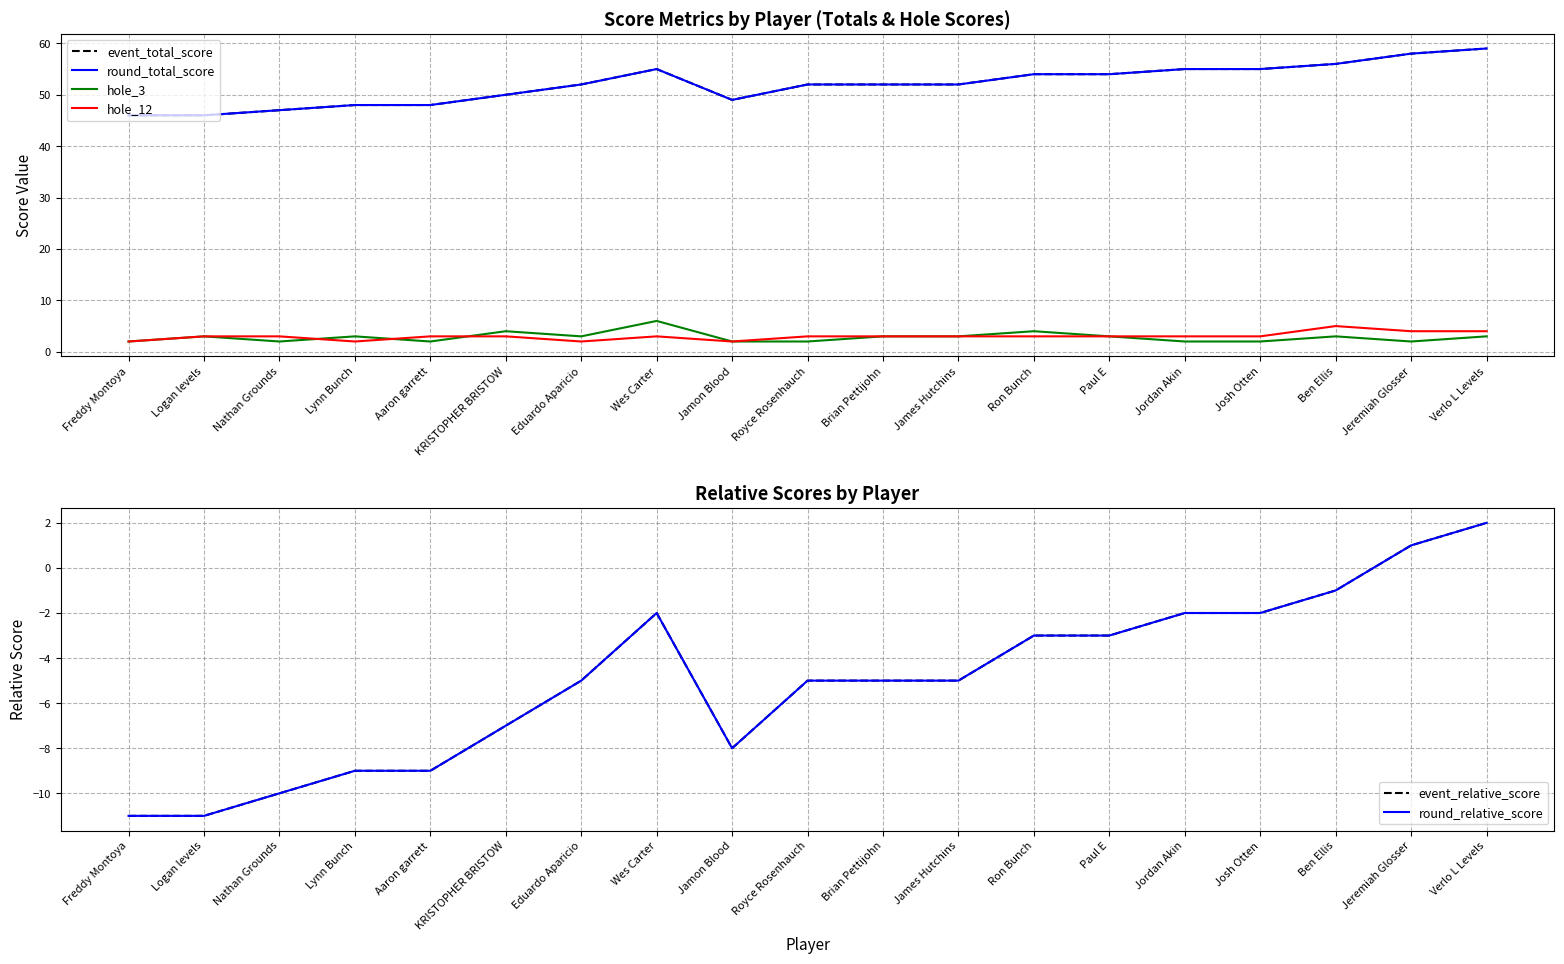

How many lines are shown in the chart?

6